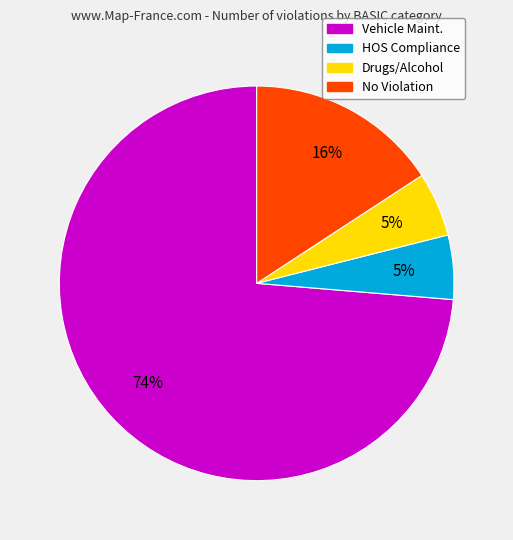

To the nearest percent, what is the average slice percentage?

25%